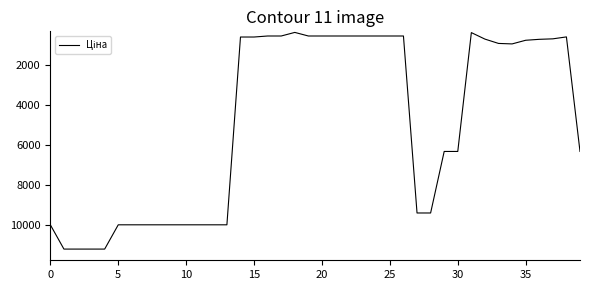

What is the difference between the maximum and minimum values?

10828.3